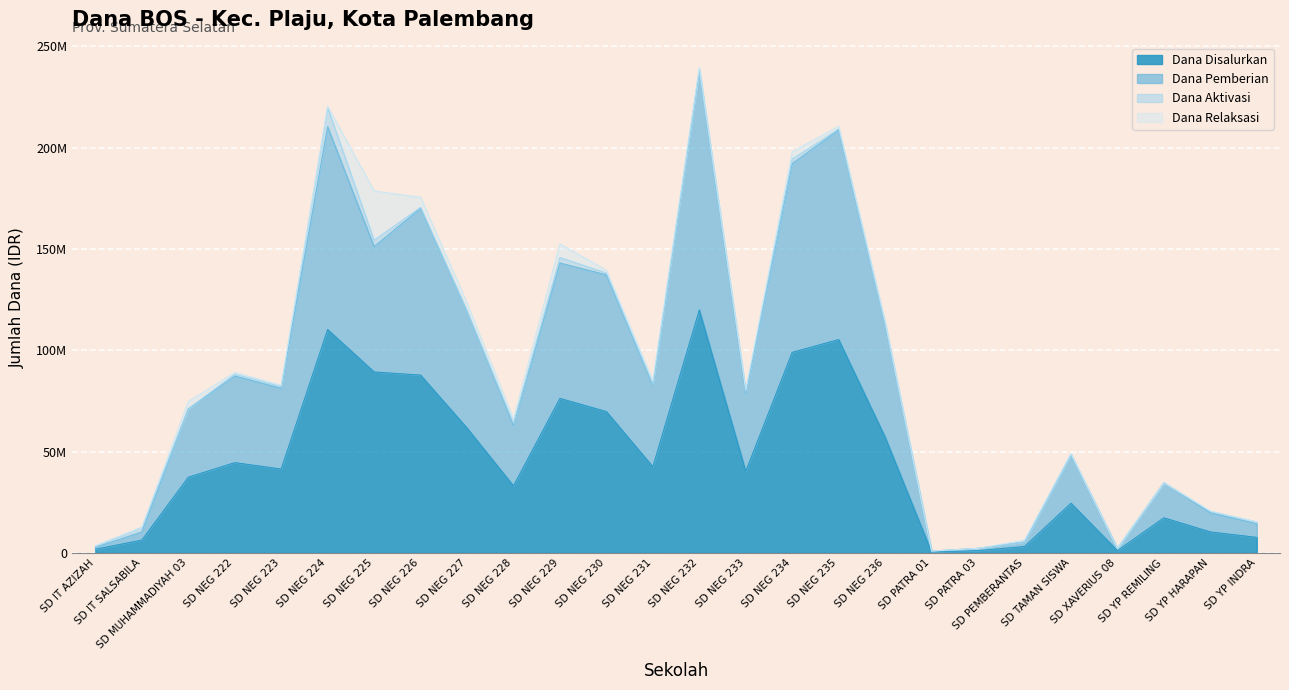

What is the difference between the maximum and minimum values in the Dana Disalurkan series?

119475000